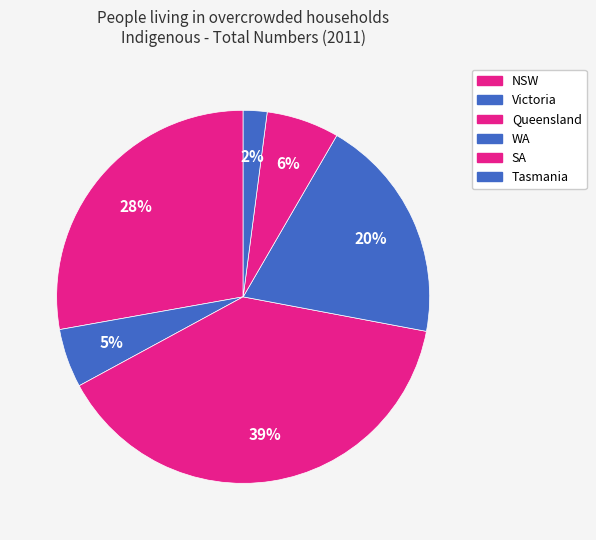

True or false: Queensland accounts for 54% of the total.

False